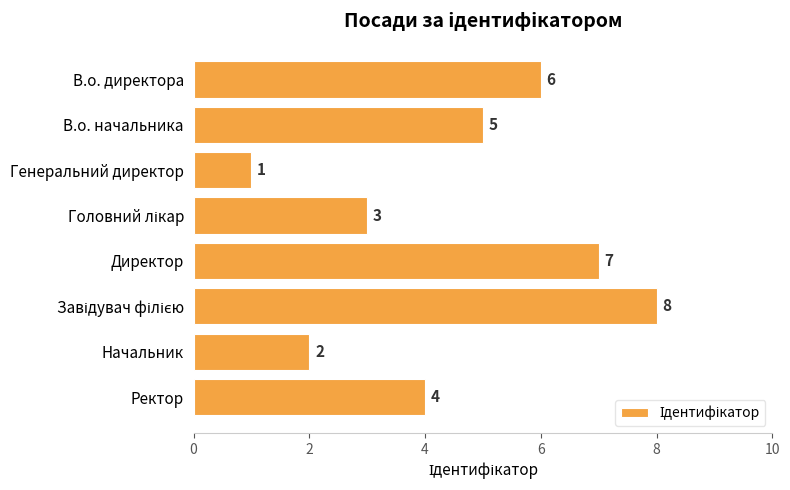

What is the change in value from В.о. начальника to Директор?

+2